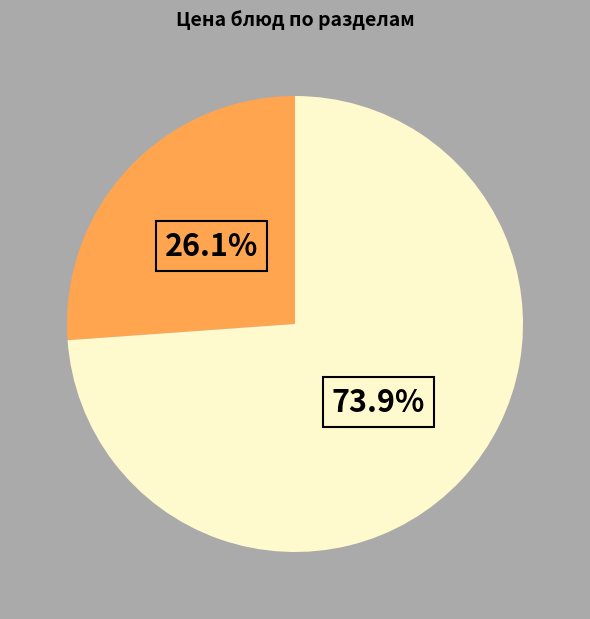

How many slices are in this pie chart?

2